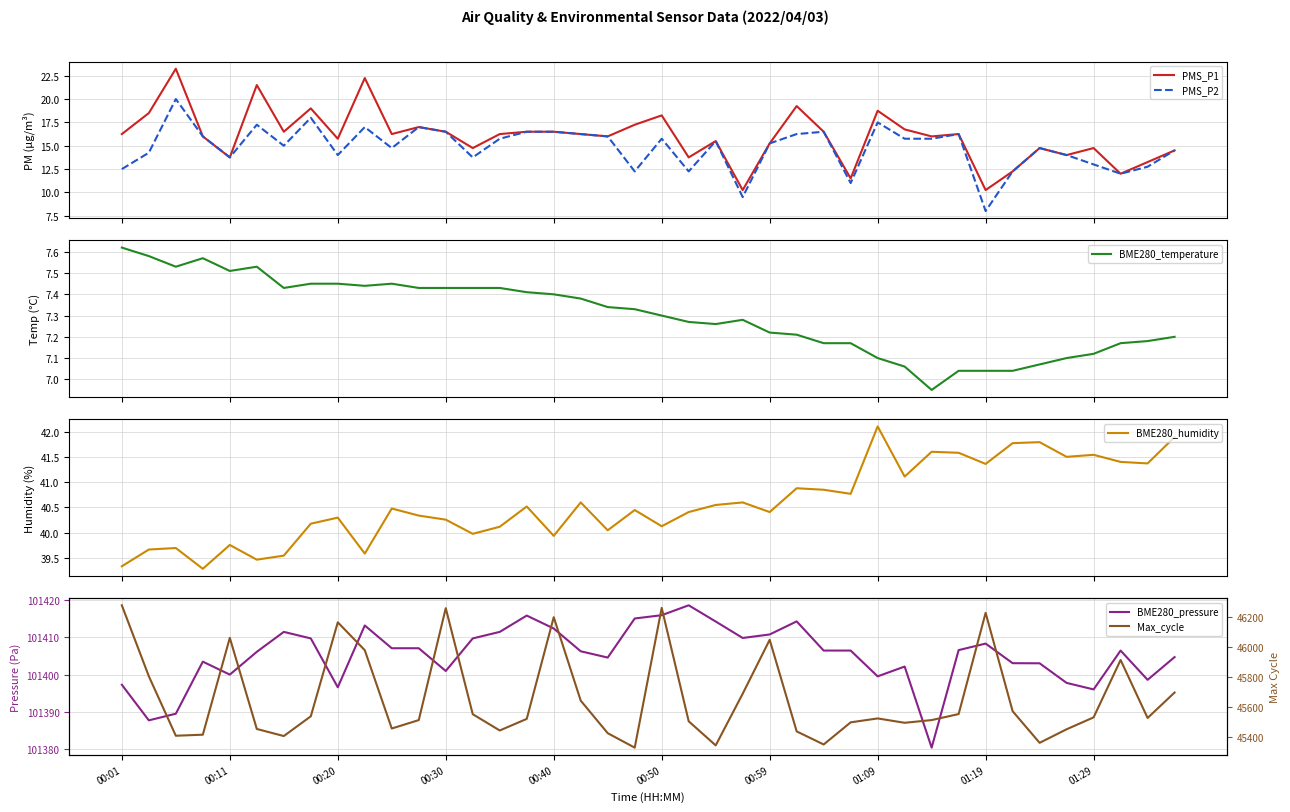

Which series changed the most between 00:11 and 17?

Max_cycle